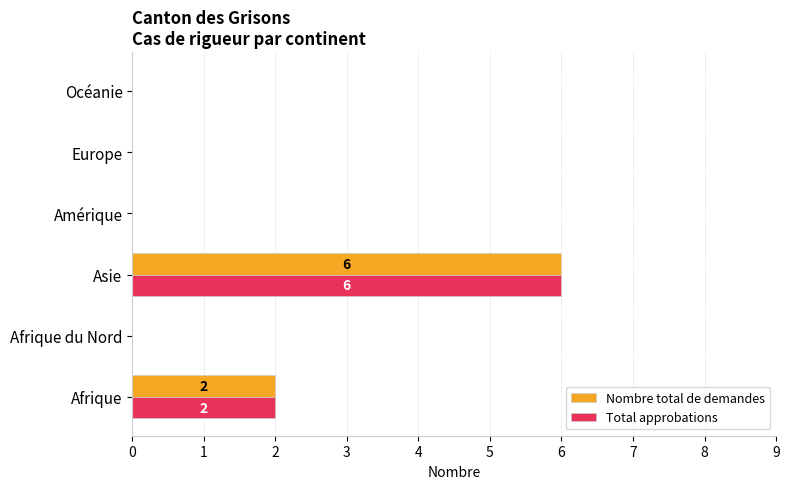

What is the total value across all series at Afrique?

4